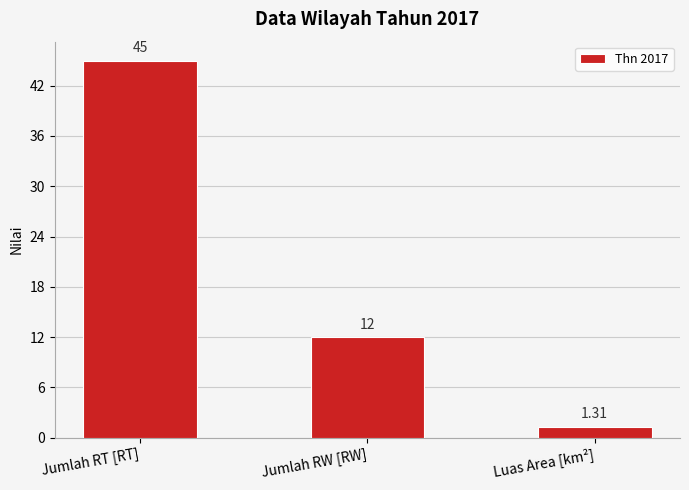

Which category has the highest value across all series?

Jumlah RT [RT]